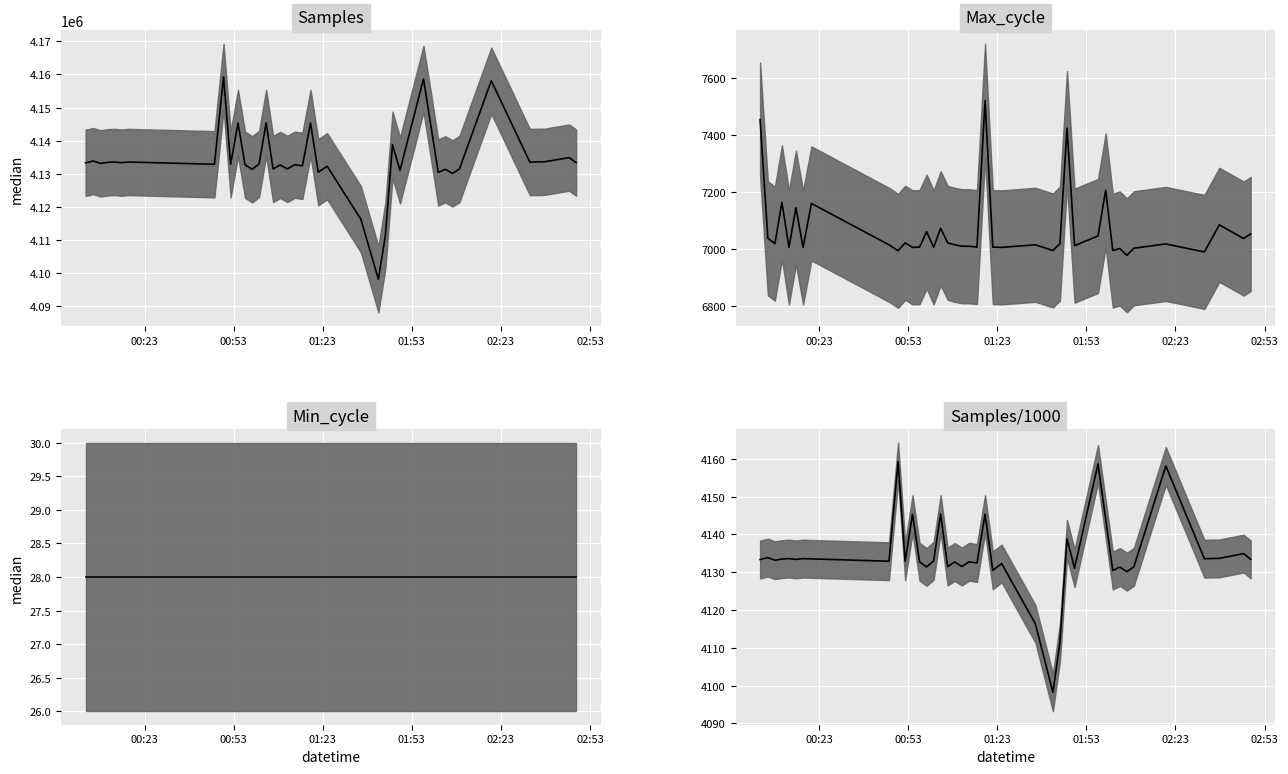

Is it true that Samples/1000 median equals 2634.4 at 12?

False